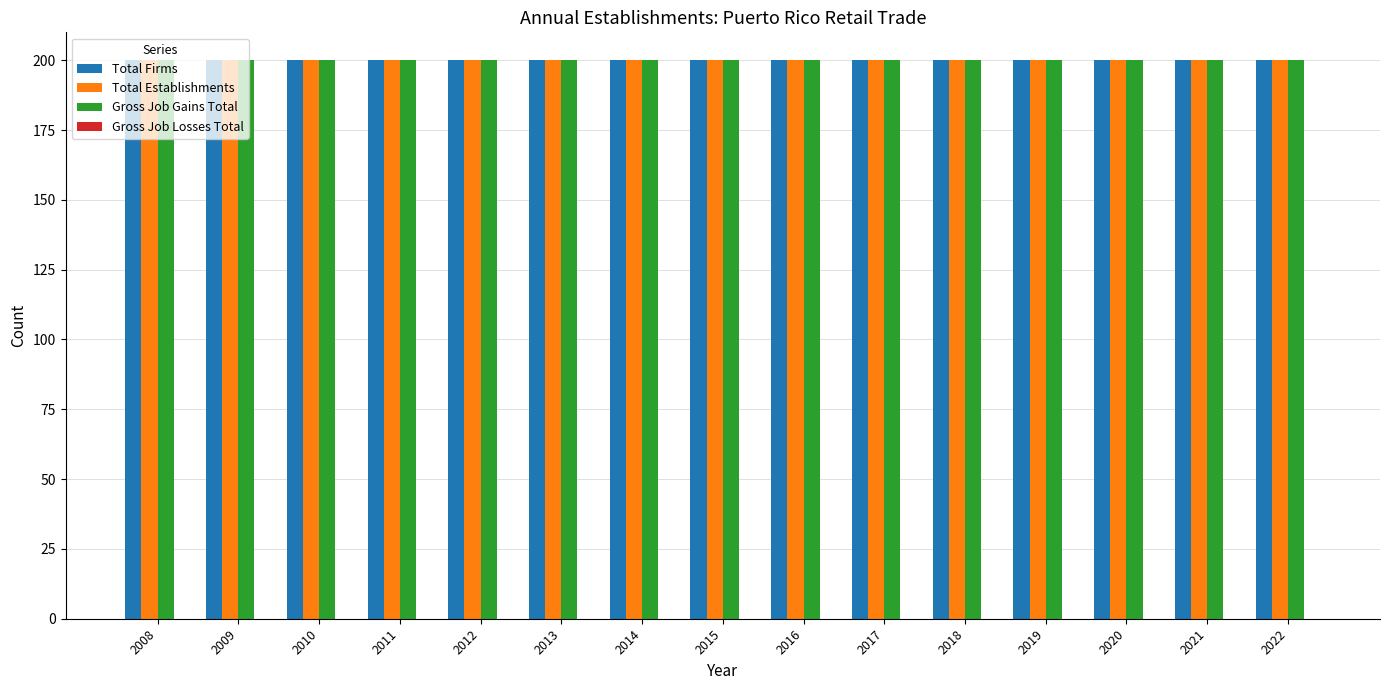

What is the spread (max minus min) of values at 2011?

200